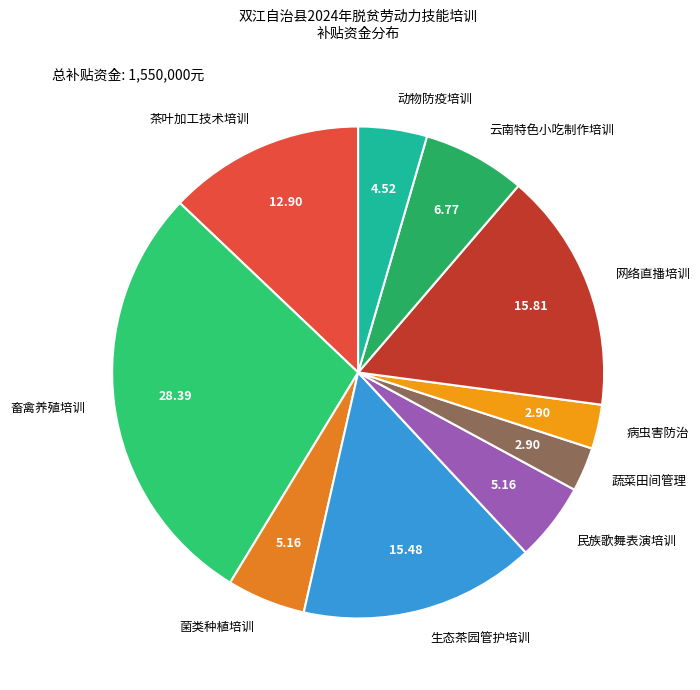

True or false: 畜禽养殖培训 accounts for 28% of the total.

True